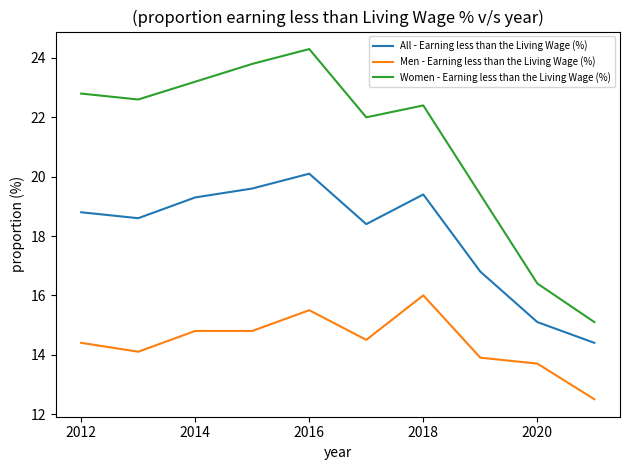

True or false: Men - Earning less than the Living Wage (%) and Women - Earning less than the Living Wage (%) cross at least once.

False